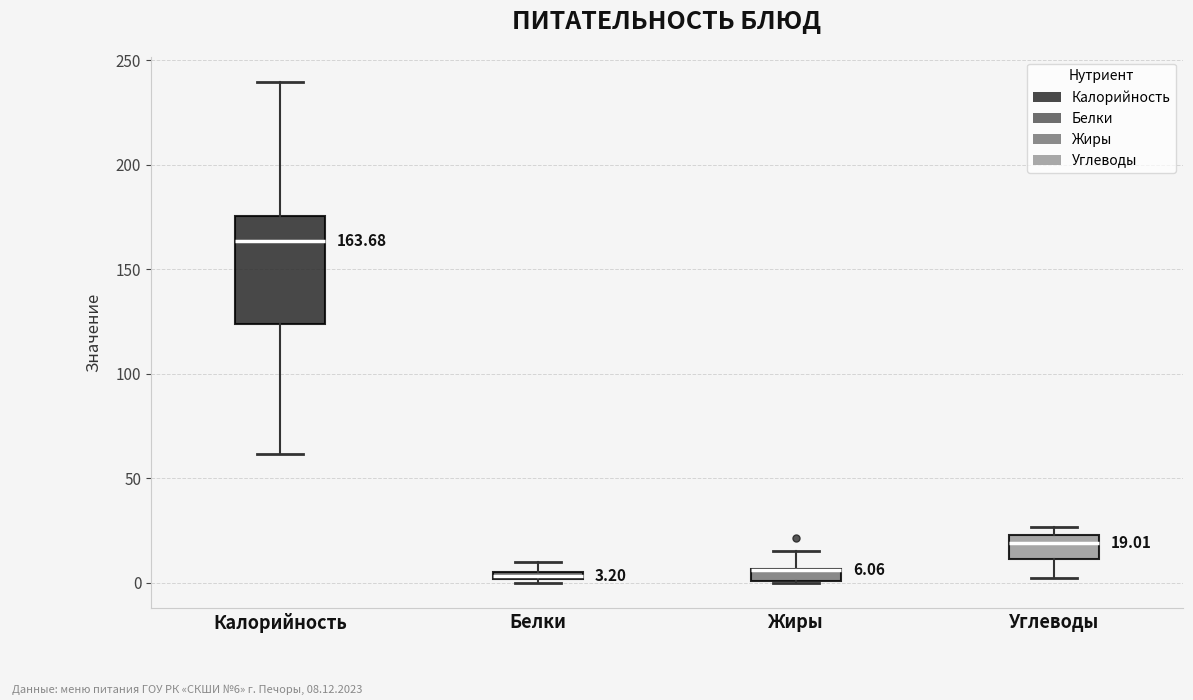

Comparing the boxes themselves (not the whiskers), which one is the tallest?

Калорийность